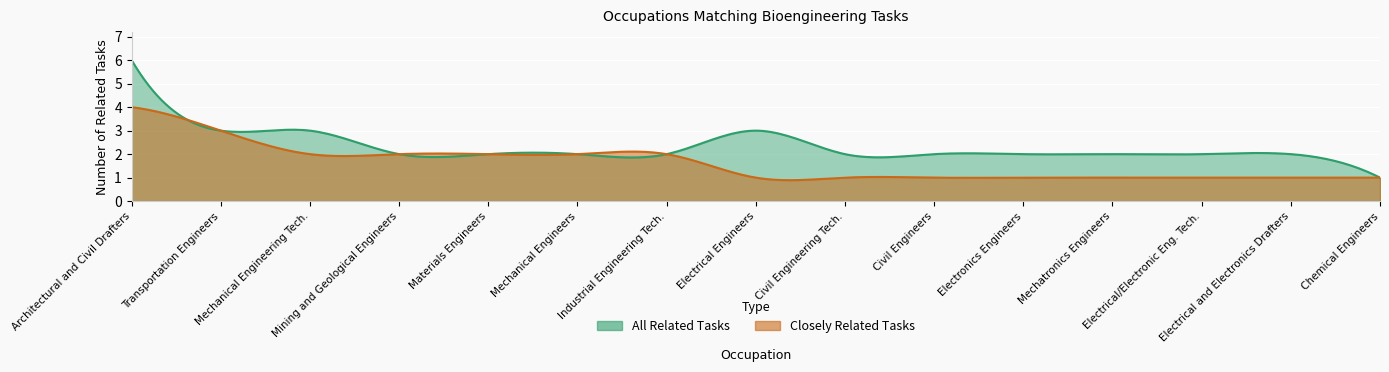

How many series are shown in this chart?

2